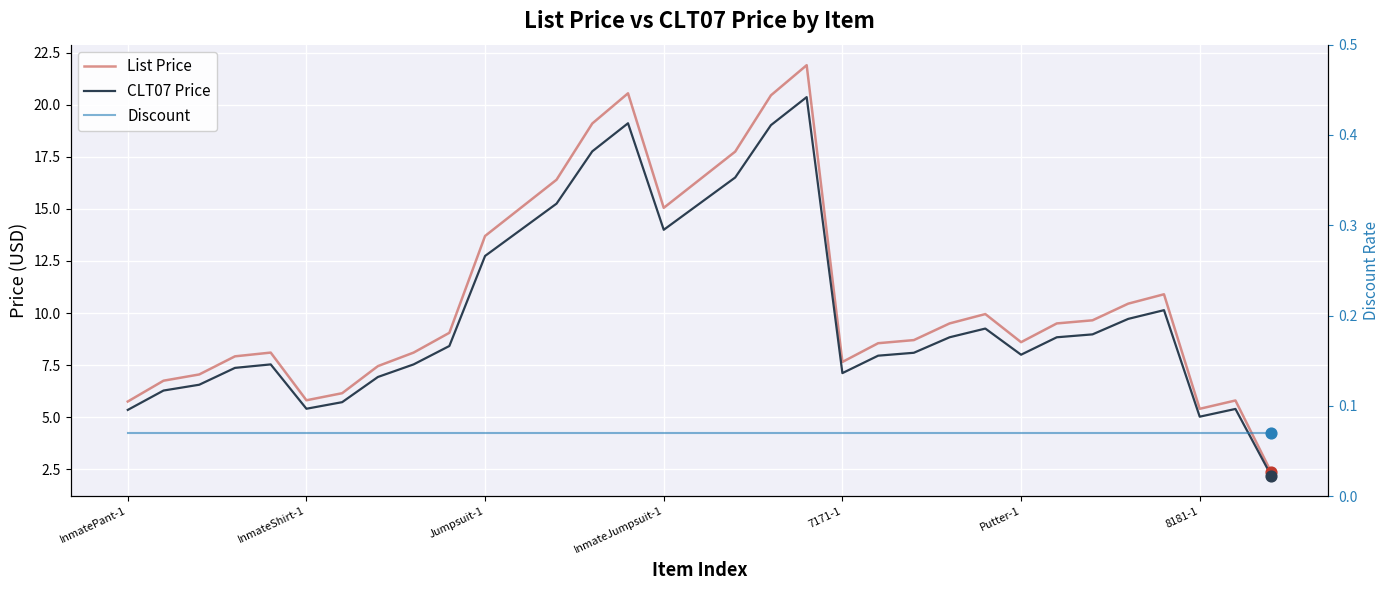

Is the value of CLT07 Price at InmateShirt-1 greater than the value of List Price at 28?

No